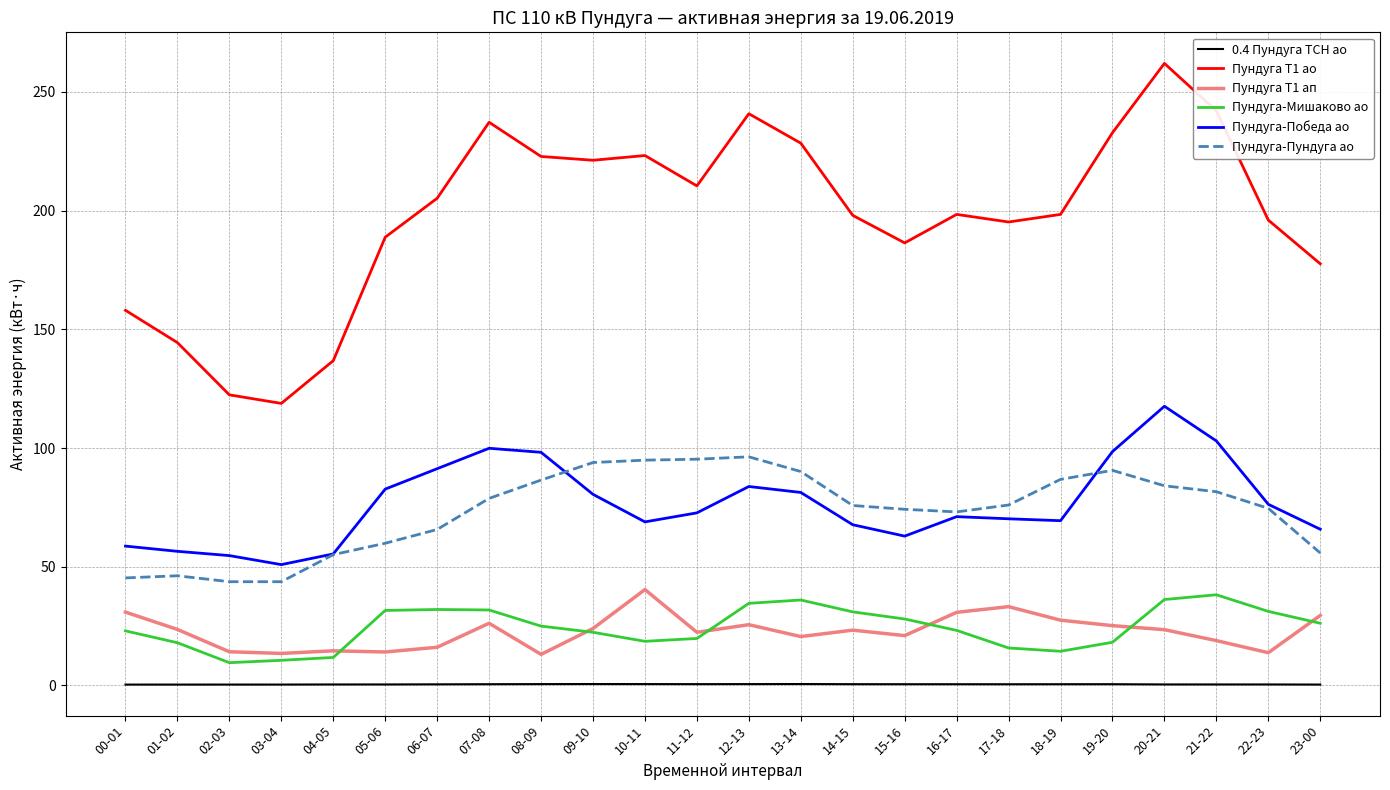

What is the difference between the maximum and minimum values in the Пундуга Т1 ао series?

143.2